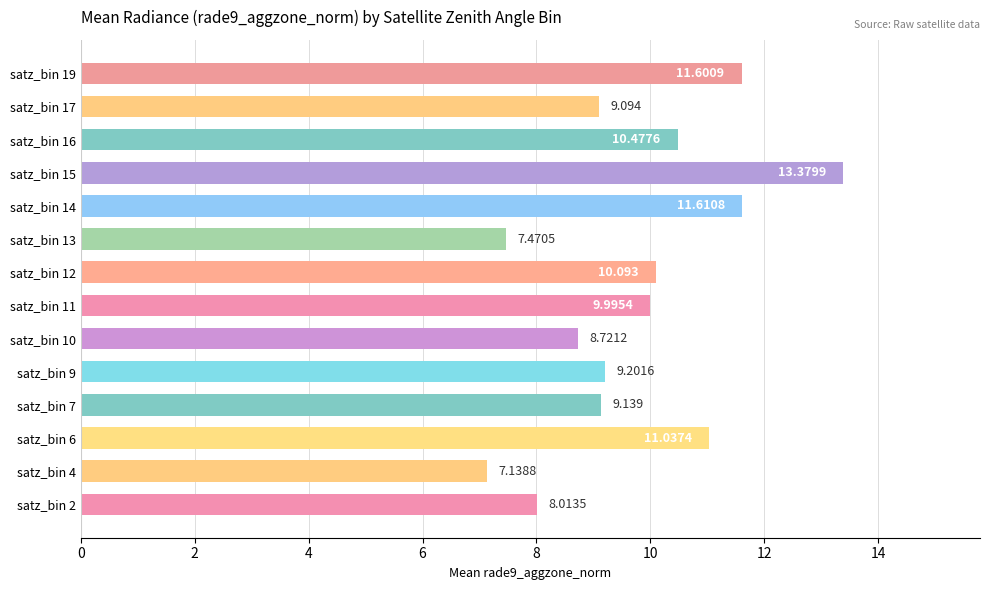

Are the bars grouped side by side (vs. stacked)?

No